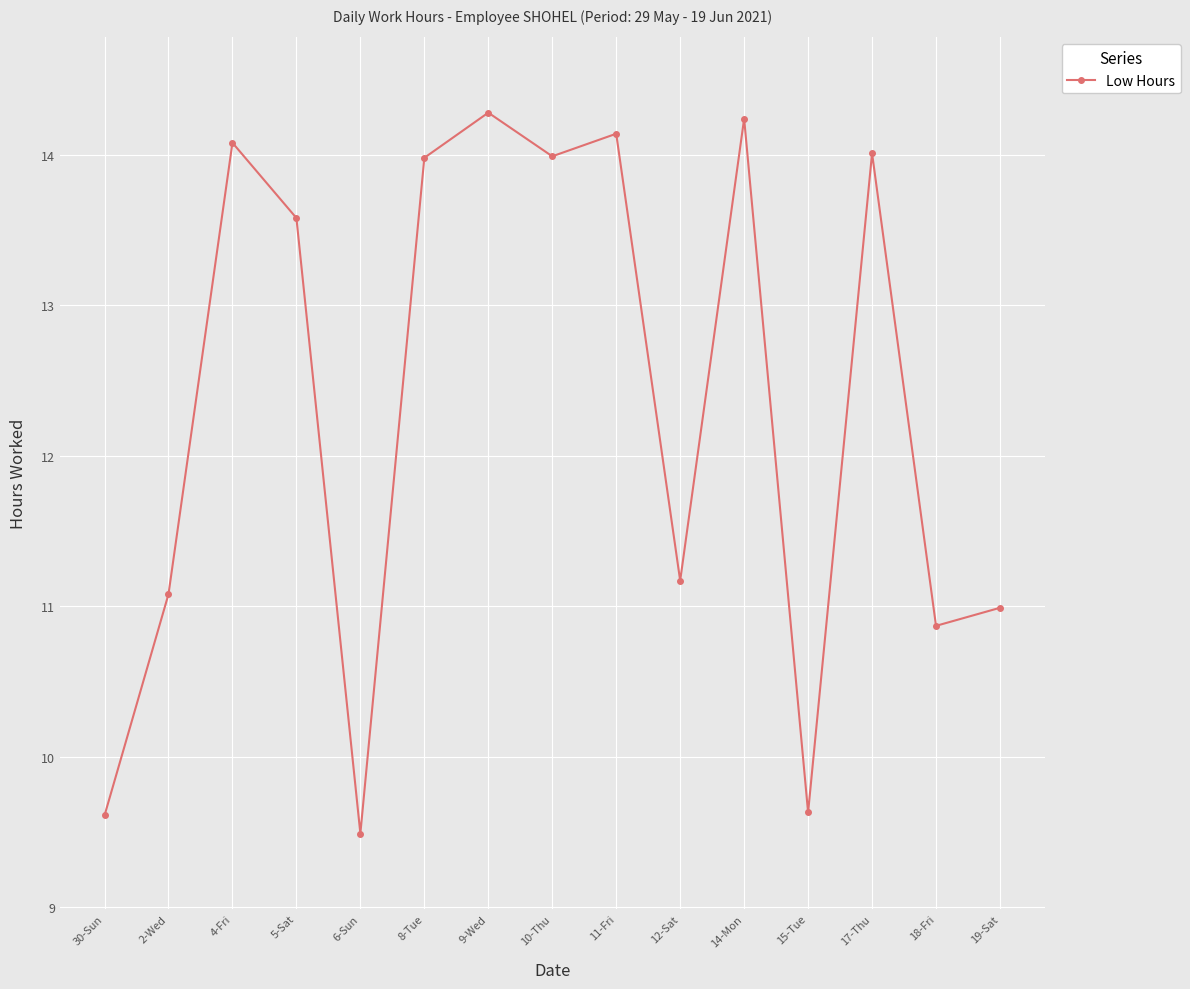

What is the smallest value displayed?

9.5